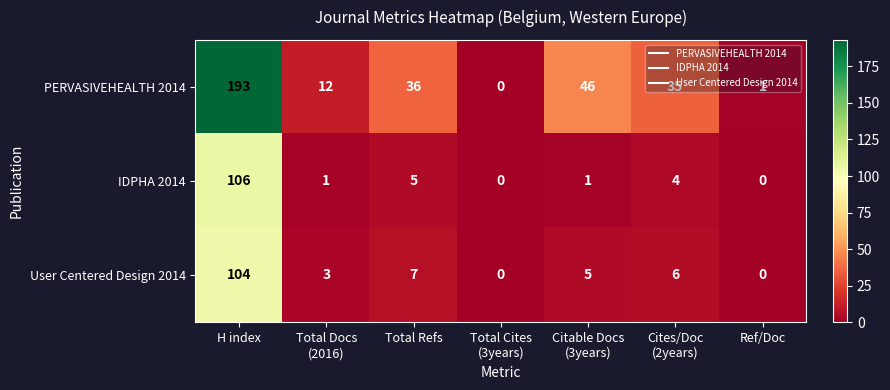

Which series has the widest spread of values?

PERVASIVEHEALTH 2014